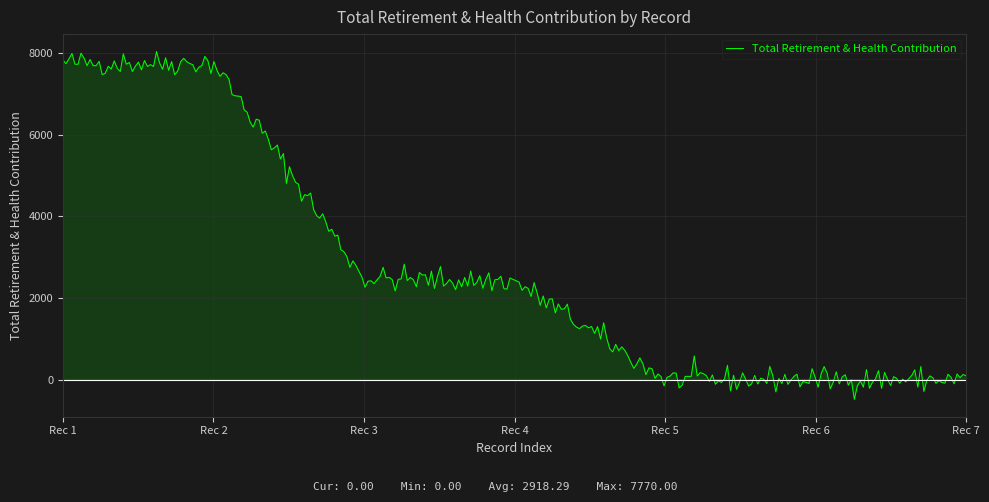

What is the maximum value shown in the chart?

8047.8